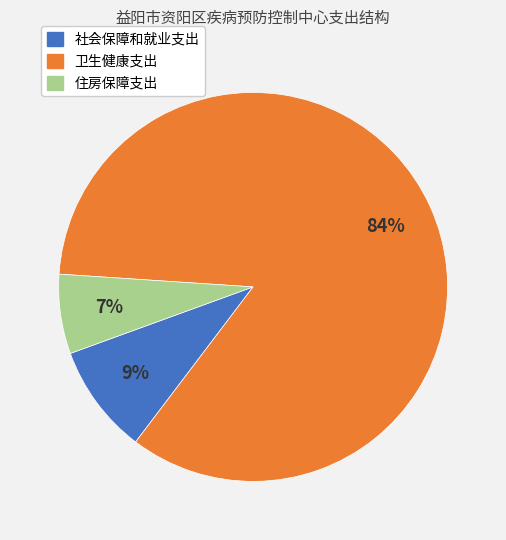

Between 住房保障支出 and 卫生健康支出, which is larger?

卫生健康支出